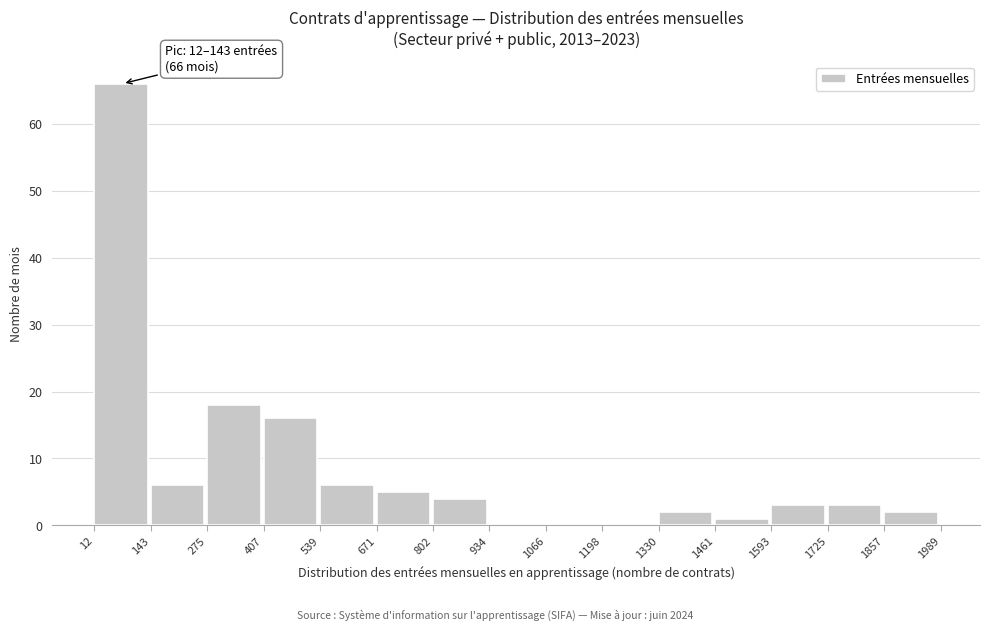

Which range on the x-axis has the tallest bar?

12 to 143